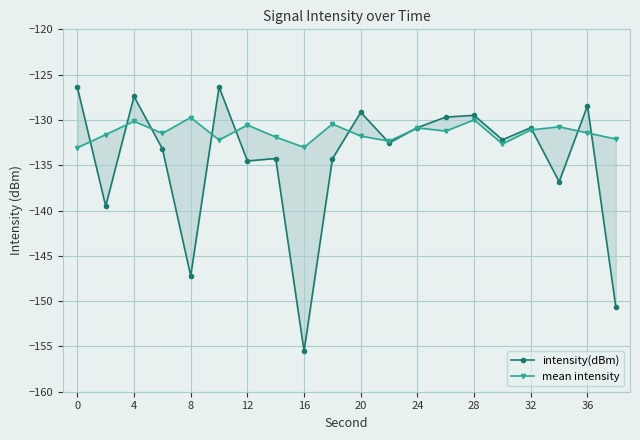

Reading left to right, extract all data points from this chart.

intensity(dBm): -126.4	-139.5	-127.4	-133.2	-147.2	-126.4	-134.5	-134.3	-155.5	-134.3	-129.2	-132.5	-130.8	-129.7	-129.5	-132.2	-130.9	-136.8	-128.4	-150.7
mean intensity: -133.1	-131.6	-130.1	-131.5	-129.7	-132.2	-130.6	-131.9	-133.0	-130.4	-131.8	-132.3	-130.9	-131.2	-130.0	-132.7	-131.1	-130.8	-131.4	-132.1